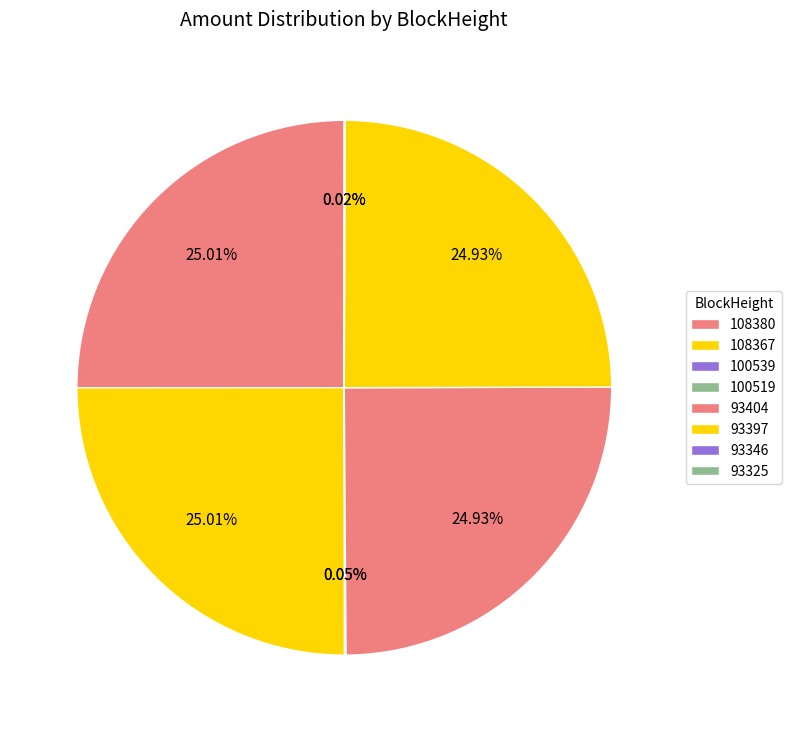

Between 108380 and 93397, which is larger?

108380